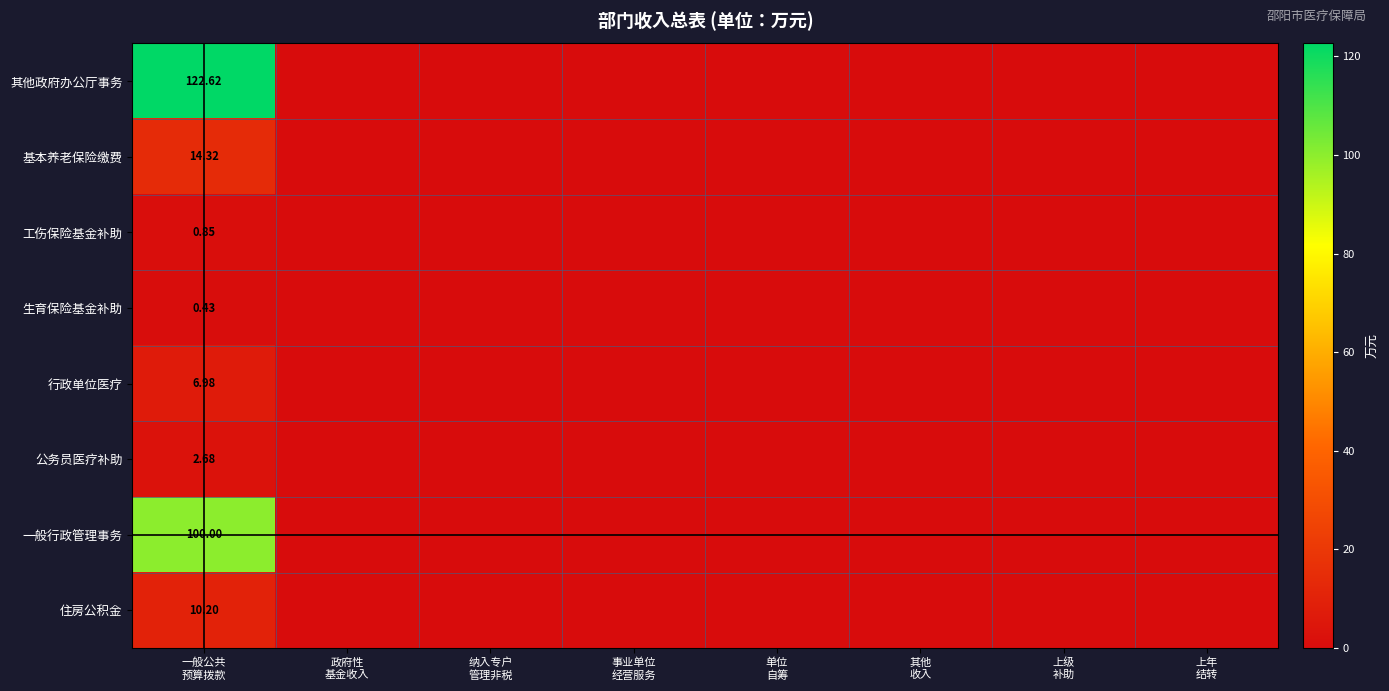

Between 纳入专户
管理非税 and 上级
补助, which is larger?

纳入专户
管理非税